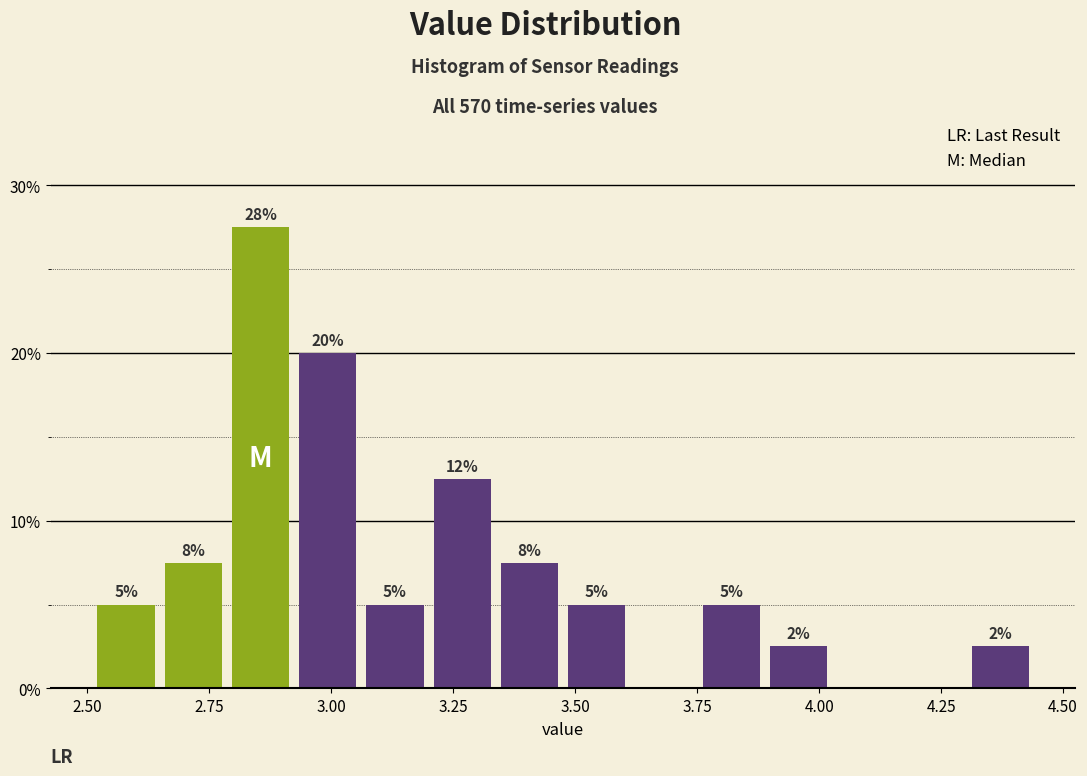

Around what value on the x-axis is the tallest bar? Give the approximate position of its centre, as read against the axis.

2.85